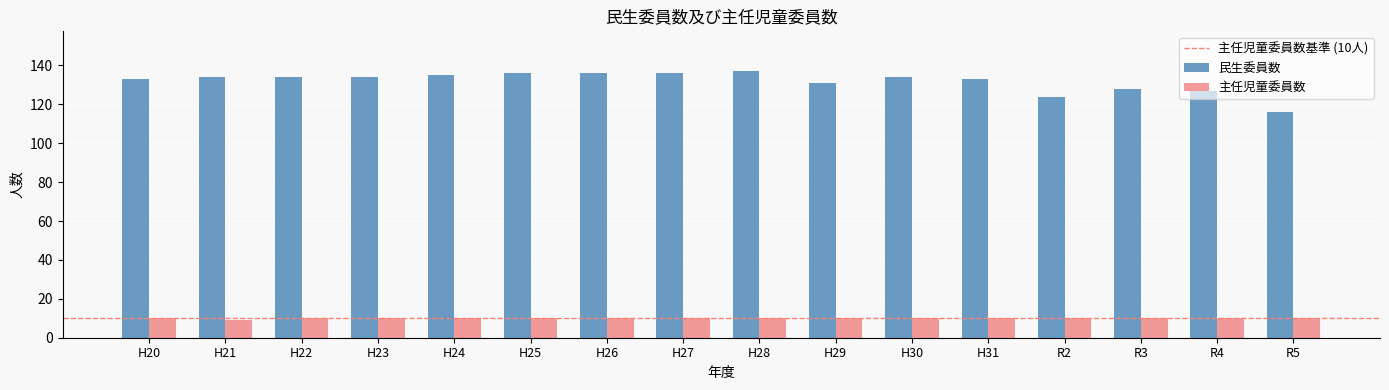

The value of 民生委員数 at H26 is 198. True or false?

False